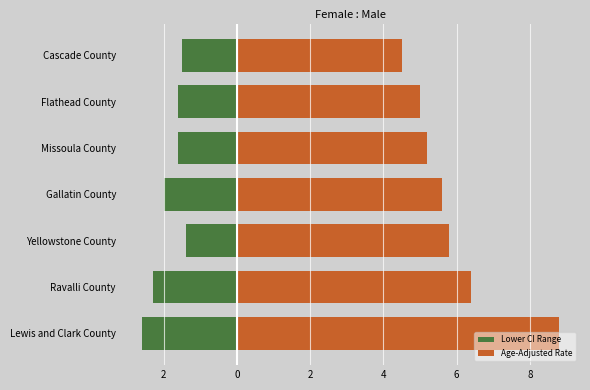

Which series has the largest total across all categories?

Age-Adjusted Rate